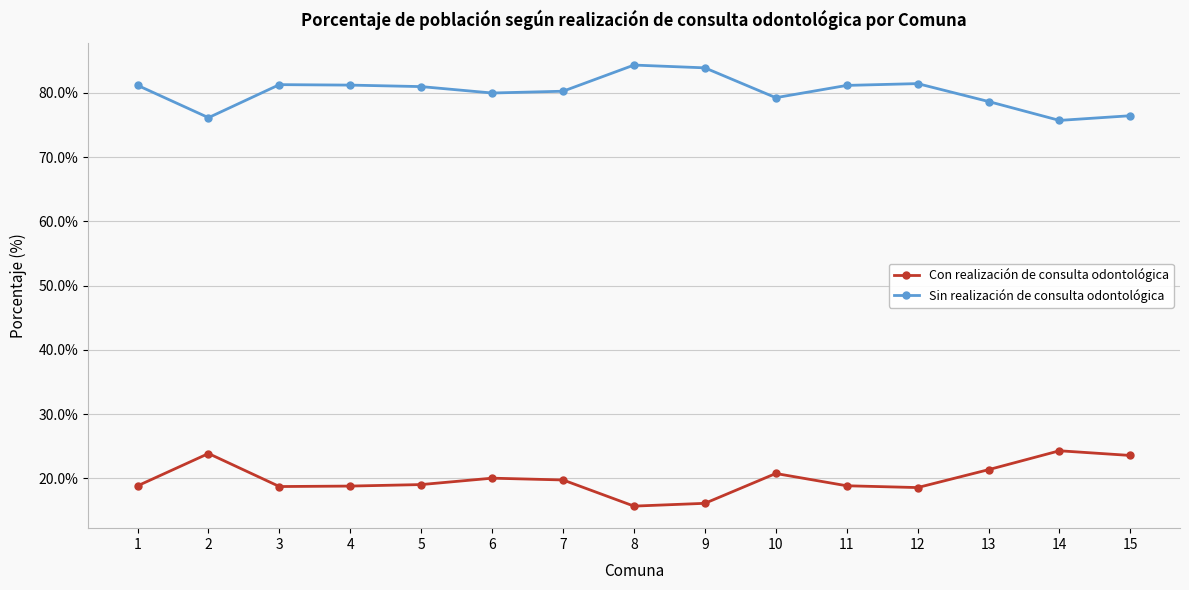

How many series are shown in this chart?

2